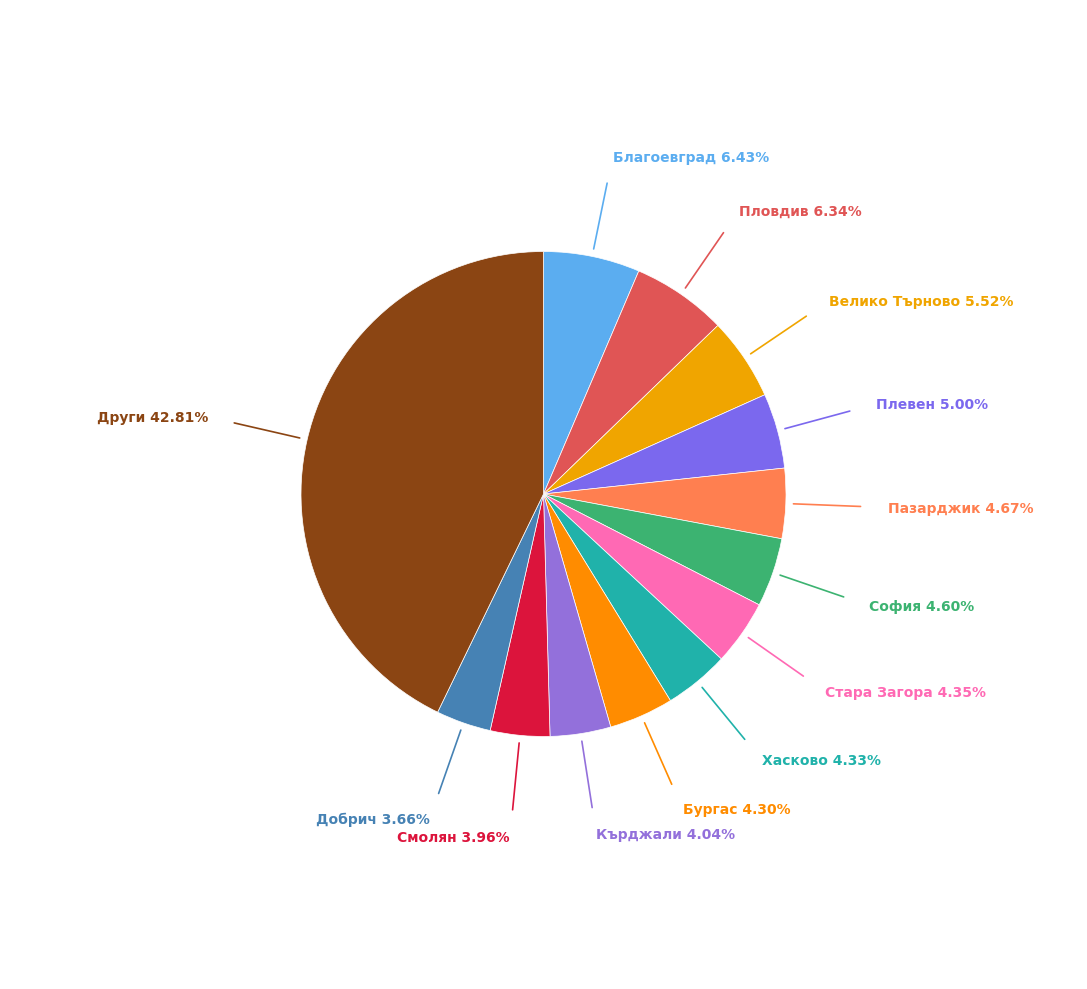

Does any single category account for the majority?

No